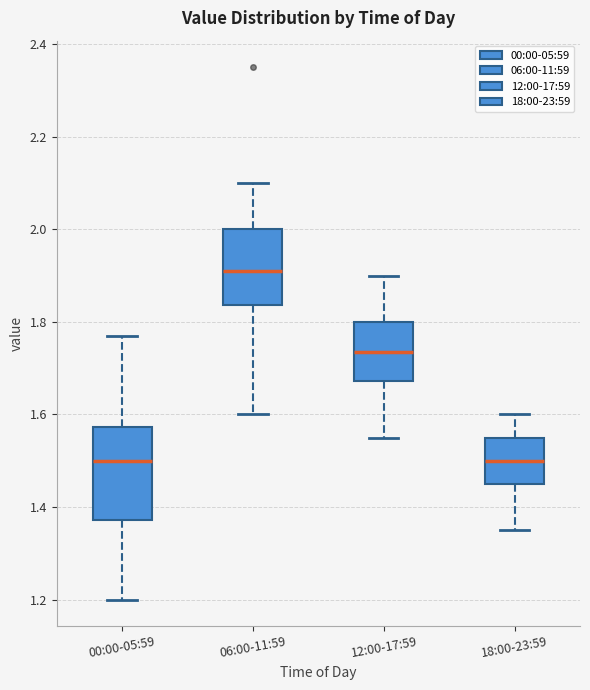

Reading left to right, transcribe this box plot: for each box, give where its median line is, the range the box spans, and where its two whiskers end, as read against the y-axis. The values are not printed on the chart, so give them approximately, as read against the axis.

00:00-05:59: median 1.50, box 1.38 to 1.58, whiskers 1.20 to 1.78
06:00-11:59: median 1.92, box 1.84 to 2.00, whiskers 1.60 to 2.10
12:00-17:59: median 1.74, box 1.68 to 1.80, whiskers 1.56 to 1.90
18:00-23:59: median 1.50, box 1.46 to 1.56, whiskers 1.36 to 1.60